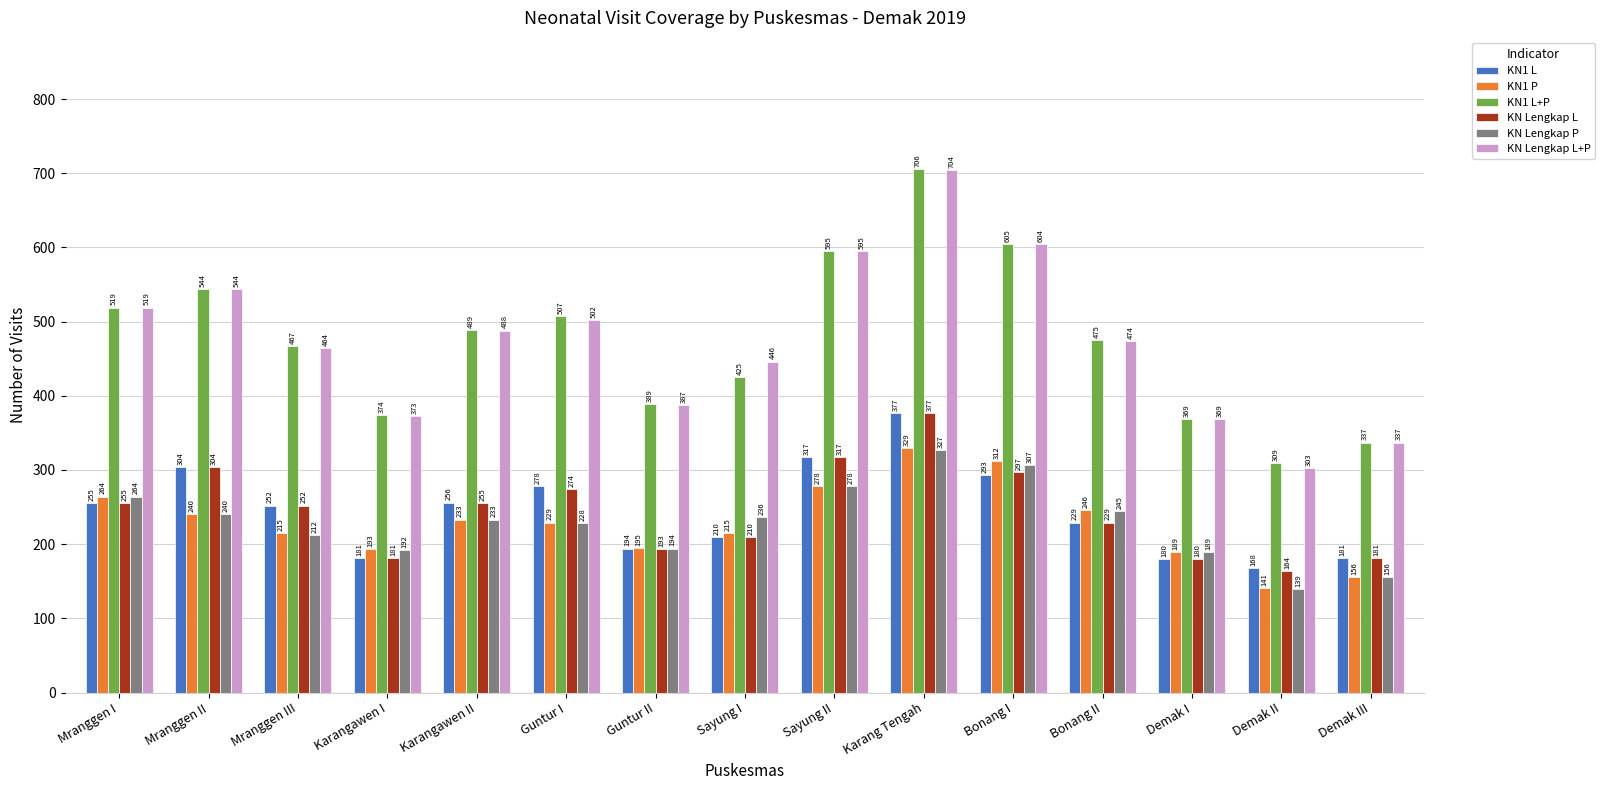

What is the difference between the maximum and minimum values in the KN1 P series?

188